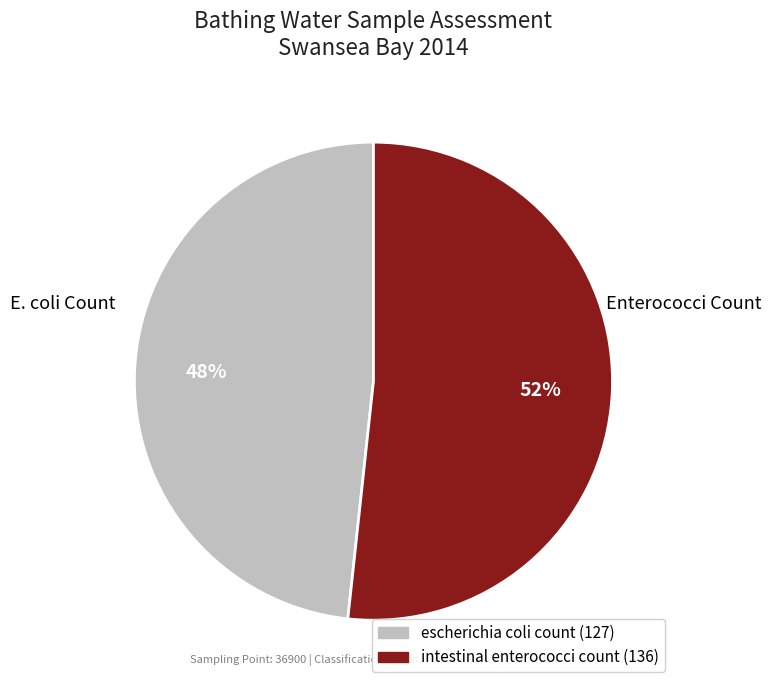

Which slice is the smallest?

escherichia coli count